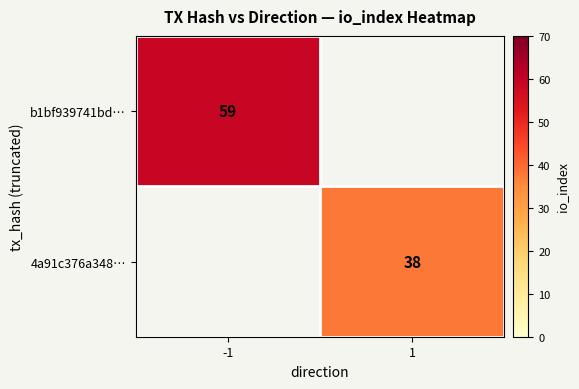

The b1bf939741bd… series shows 59 at -1. True or false?

True